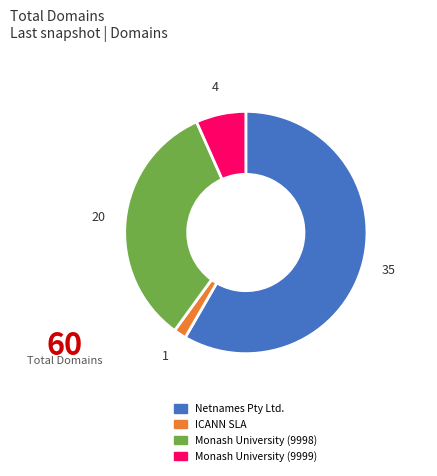

Approximately how many times larger is the value at Monash University (9998) compared to Netnames Pty Ltd.?

0.6